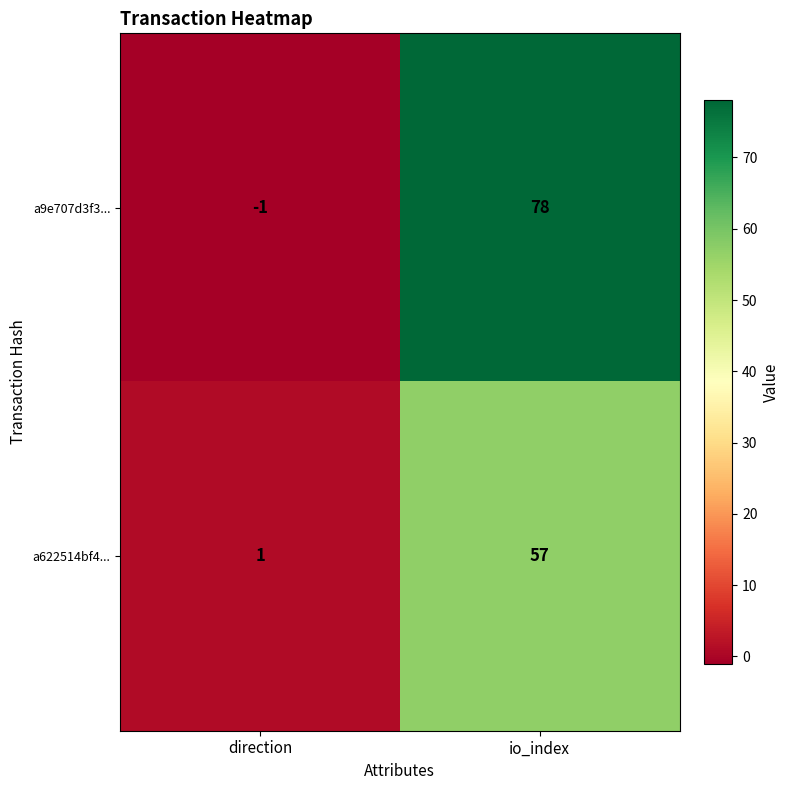

What is the sum of all a622514bf4... values?

58